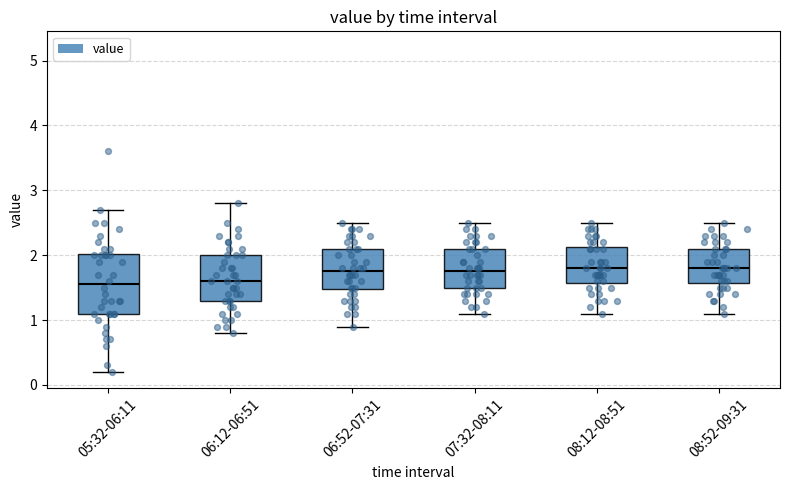

Reading left to right, read every box against the y-axis: the position of its median line, the range the box covers, and the ends of its whiskers. The values are not printed on the chart, so give them approximately, as read against the axis.

05:32-06:11: median 1.6, box 1.1 to 2.0, whiskers 0.2 to 2.7
06:12-06:51: median 1.6, box 1.3 to 2.0, whiskers 0.8 to 2.8
06:52-07:31: median 1.8, box 1.5 to 2.1, whiskers 0.9 to 2.5
07:32-08:11: median 1.8, box 1.5 to 2.1, whiskers 1.1 to 2.5
08:12-08:51: median 1.8, box 1.6 to 2.1, whiskers 1.1 to 2.5
08:52-09:31: median 1.8, box 1.6 to 2.1, whiskers 1.1 to 2.5